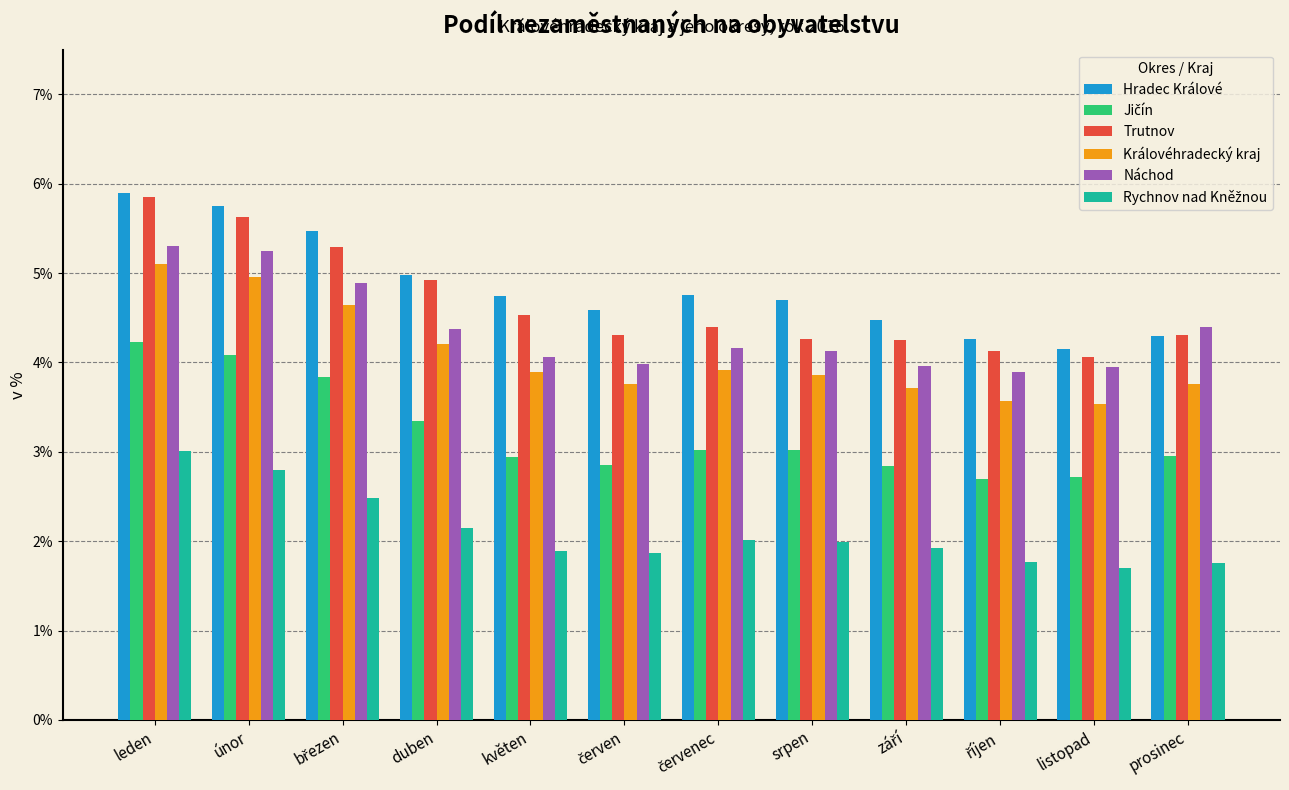

What is the difference between the maximum and minimum values in the Náchod series?

1.4